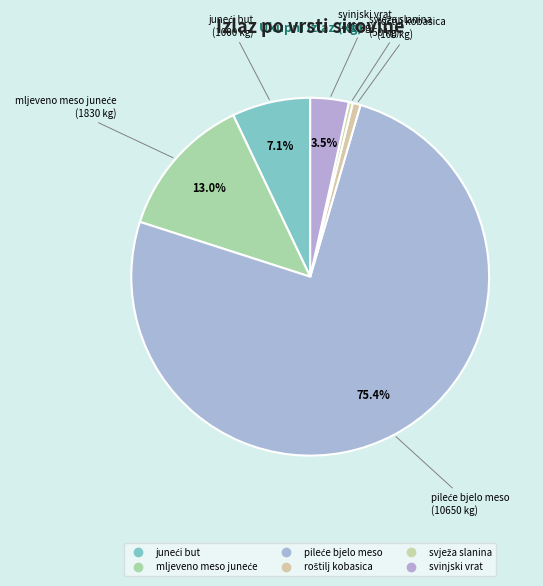

Count the number of slices in the pie.

6